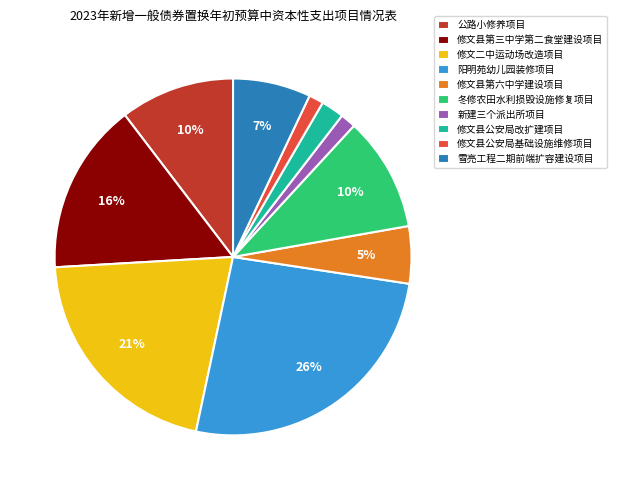

Is the sum of 修文县公安局基础设施维修项目 and 修文县第三中学第二食堂建设项目 greater than half?

No